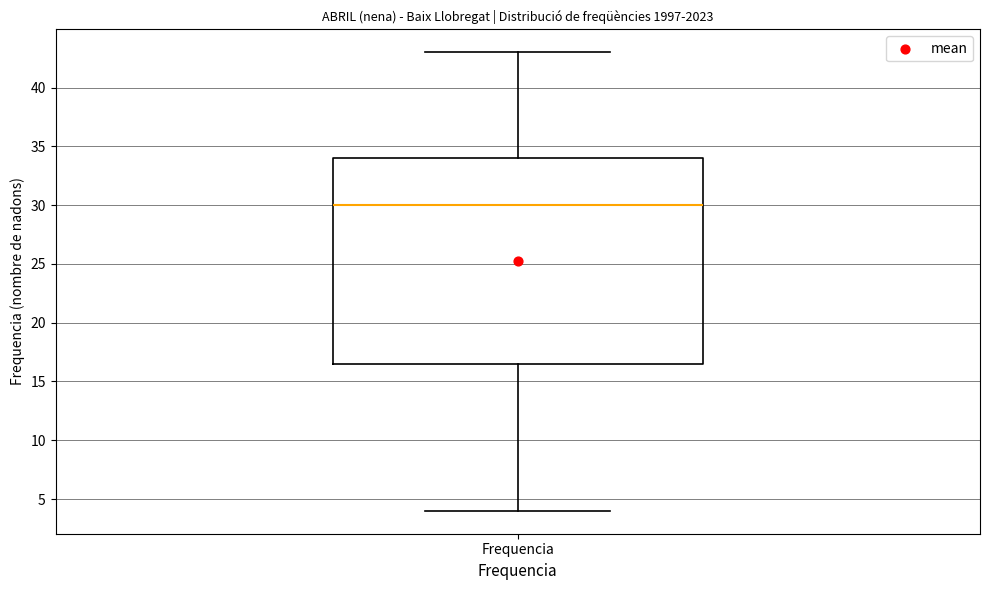

Read this box plot against the y-axis: the position of the median line, the range covered by the box, and the ends of both whiskers. The values are not printed on the chart, so give them approximately, as read against the axis.

median 30.0, box 16.5 to 34.0, whiskers 4.0 to 43.0